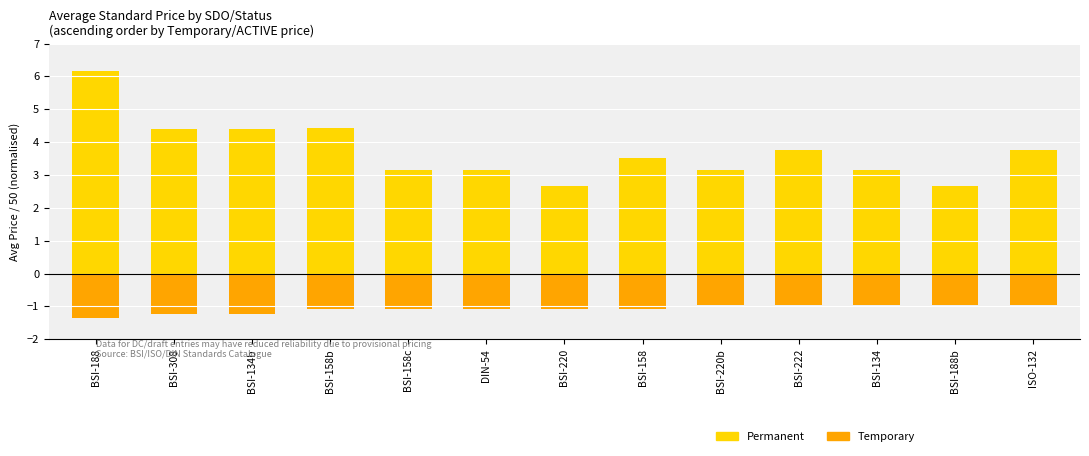

At which label does Temporary first exceed -1?

BSI-220b